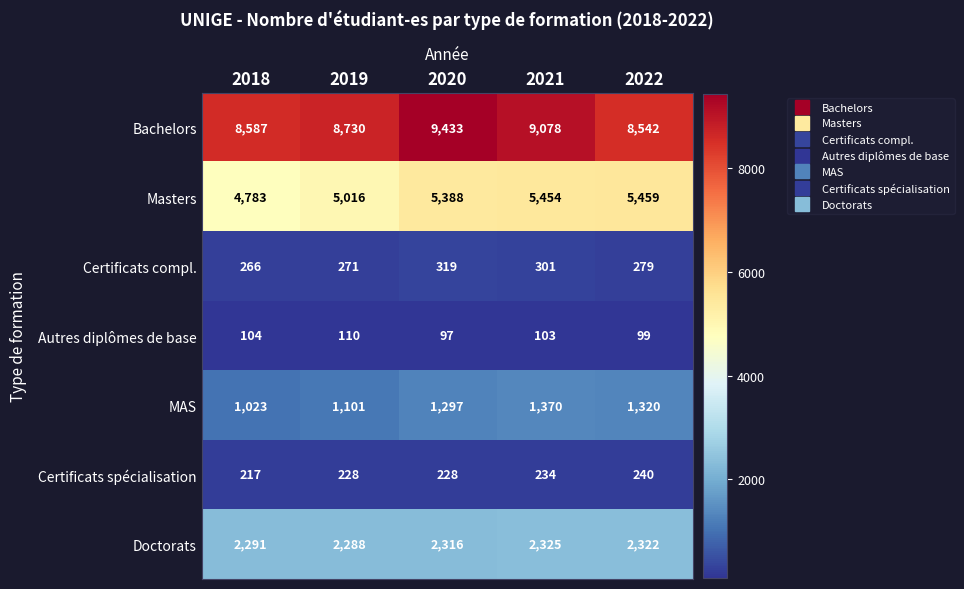

True or false: Doctorats has a value of 3802 at 2022.

False